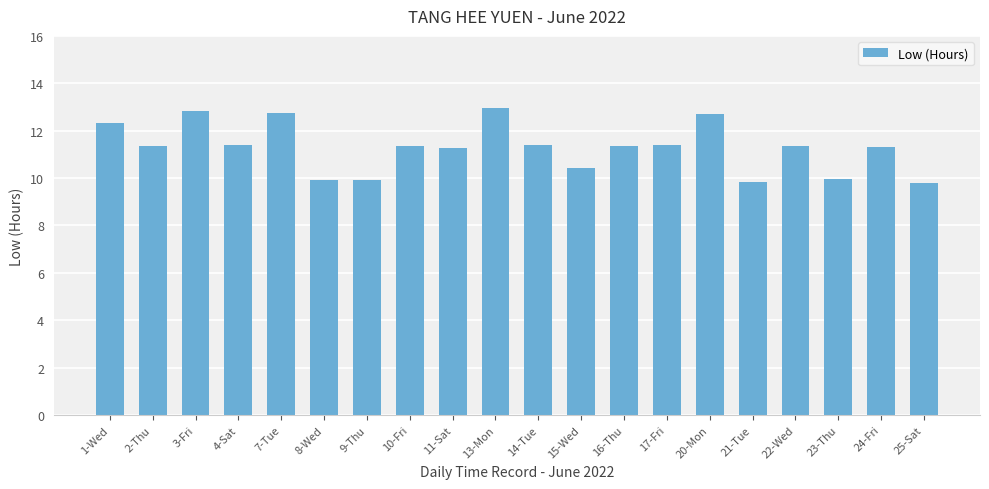

Approximately how many times larger is the value at 22-Wed compared to 16-Thu?

1.0